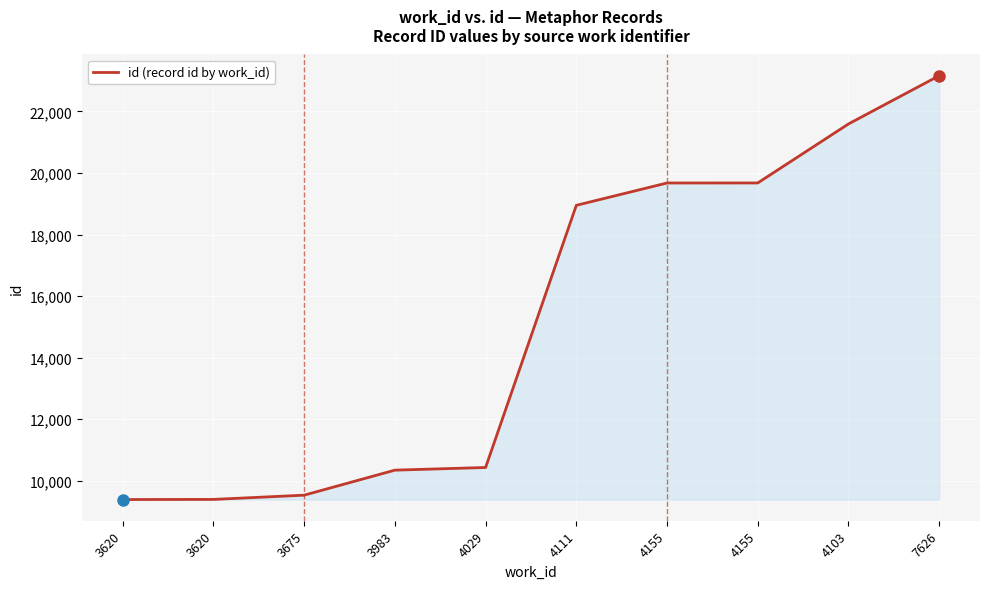

What is the sum of all values?

152171